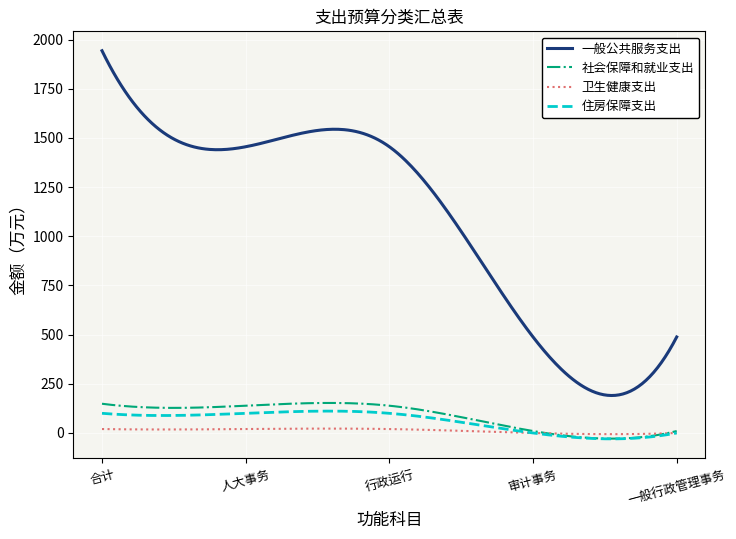

Which series has the largest range (max minus min)?

一般公共服务支出